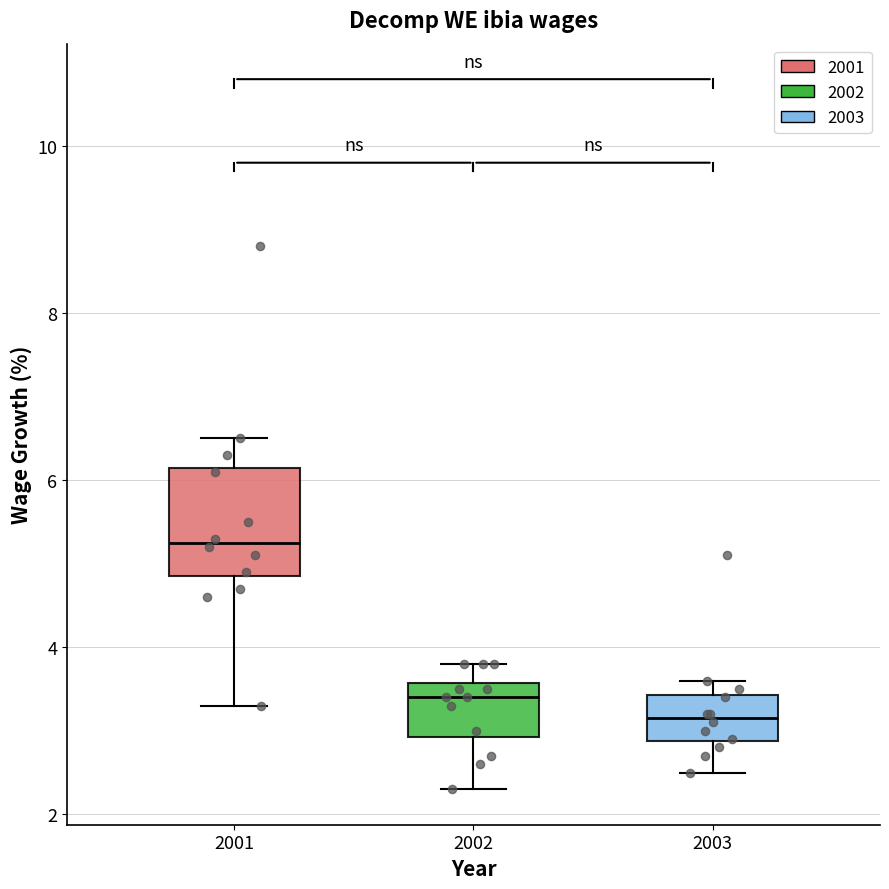

Comparing the boxes themselves (not the whiskers), which one is the tallest?

2001